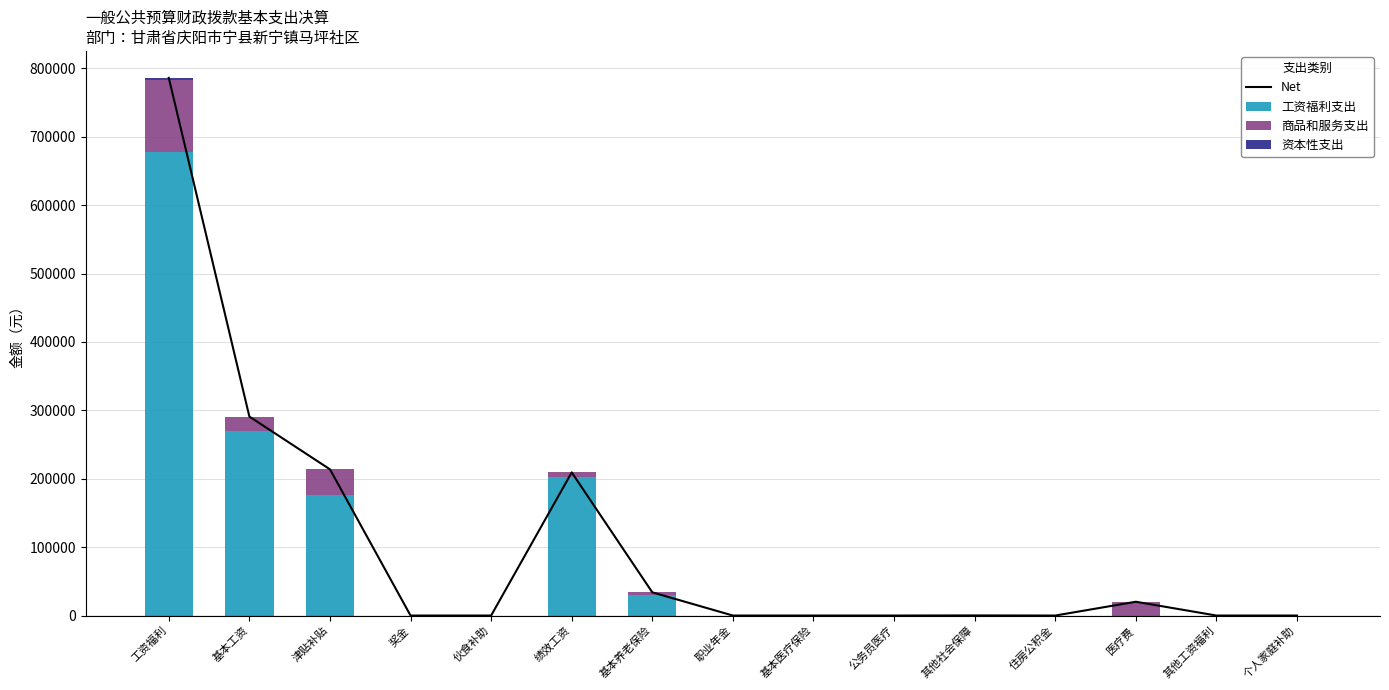

At how many categories does at least one series exceed 329405?

1